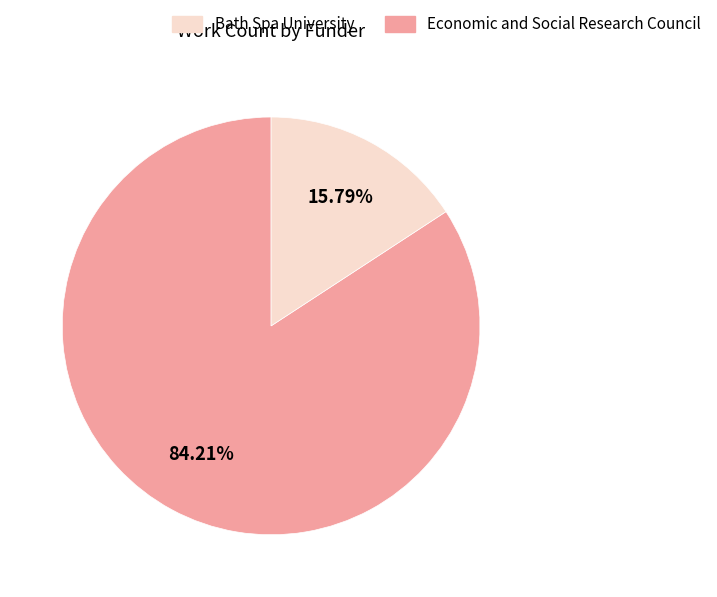

Does any single category account for the majority?

Yes